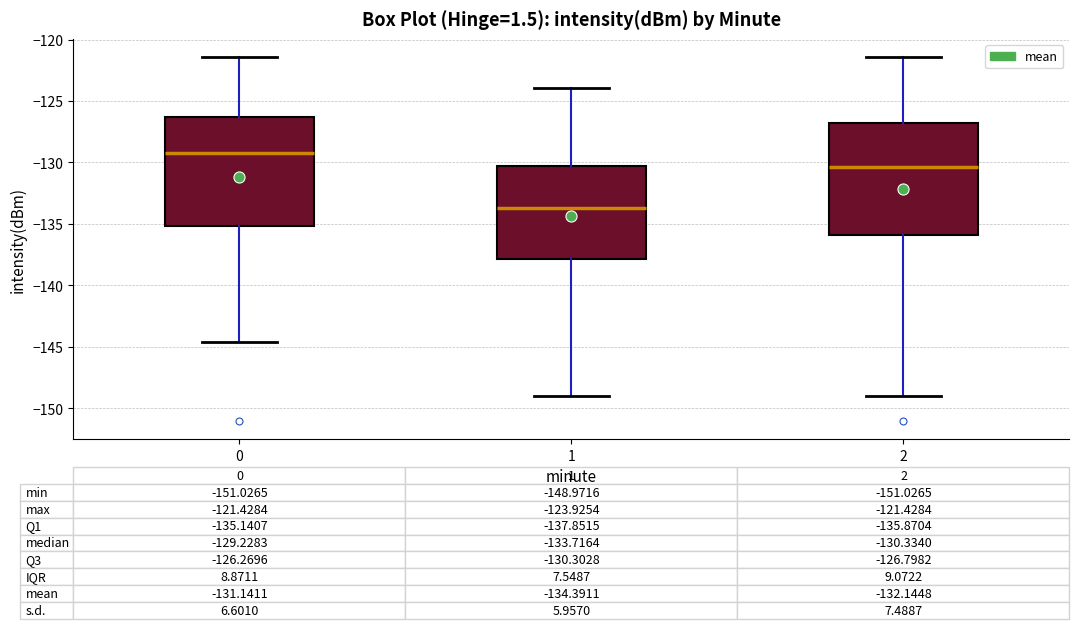

Which box has the highest median line?

0